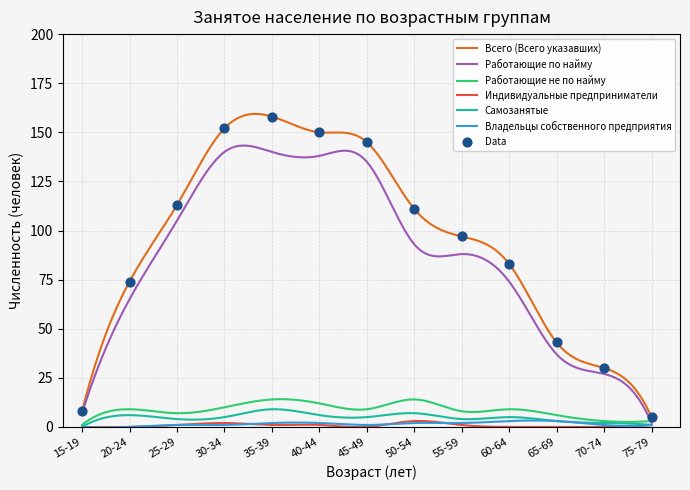

What are all the series names shown in the legend?

Всего (Всего указавших), Работающие по найму, Работающие не по найму, Индивидуальные предприниматели, Самозанятые, Владельцы собственного предприятия